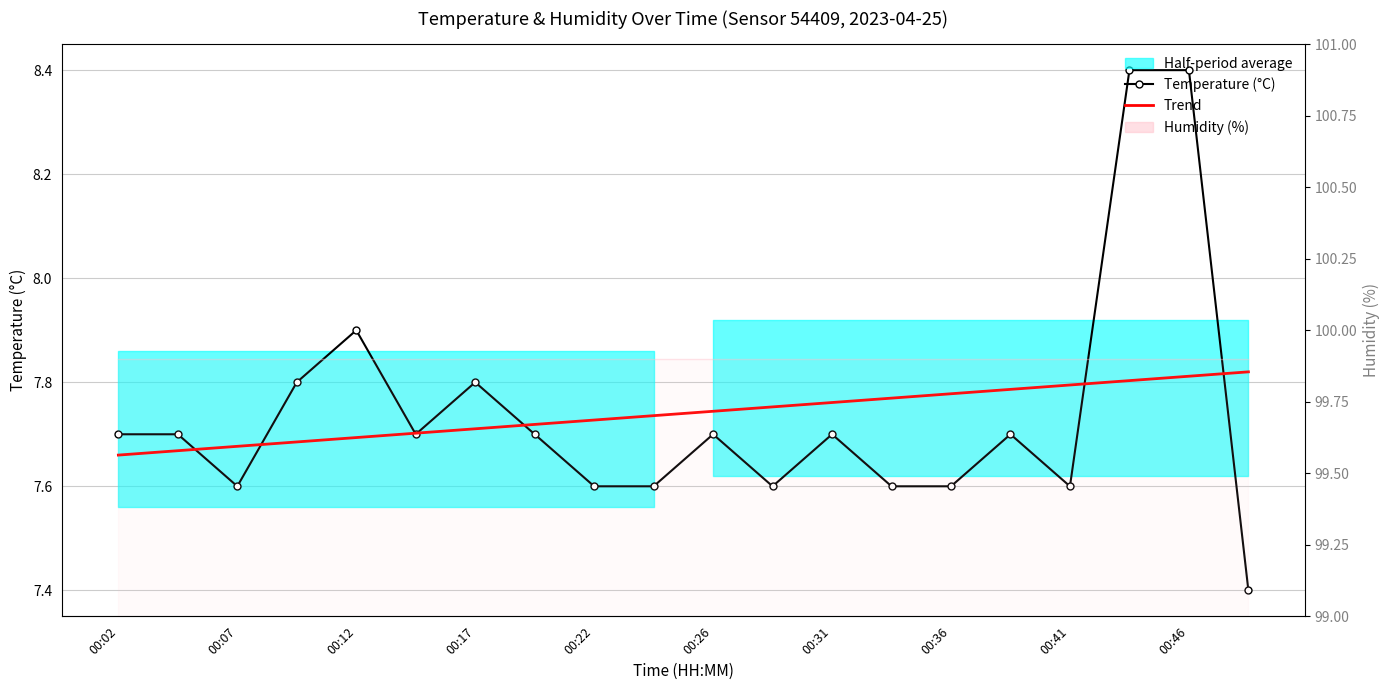

True or false: Trend and Humidity (%) intersect in this chart.

False